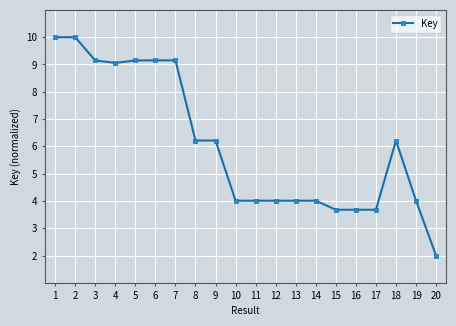

What is the difference between the values at 11 and 16?

0.3